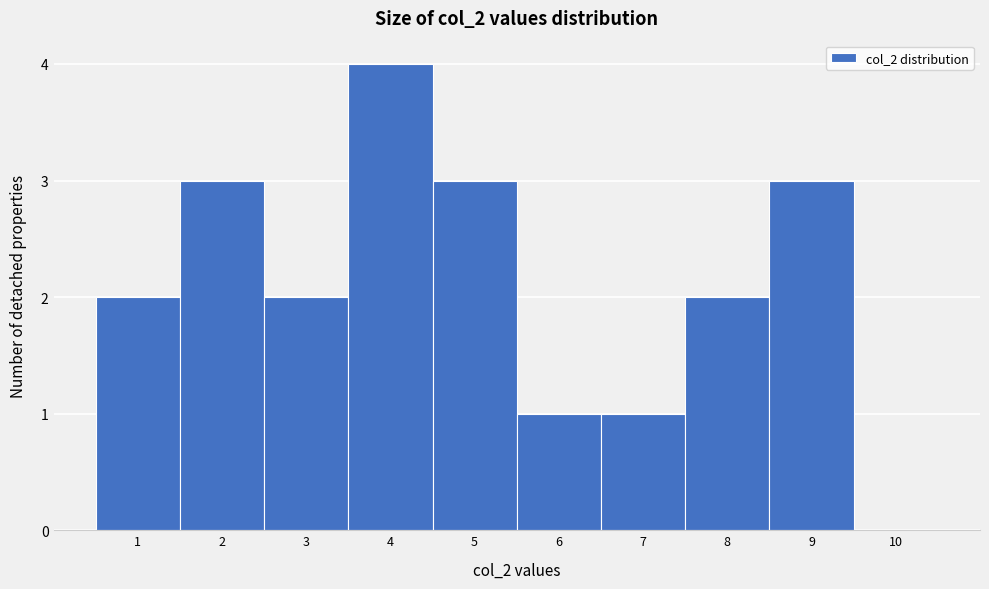

Reading left to right, list every bar in this chart as the range it spans on the x-axis followed by its height. The values are not printed on the chart, so give them approximately, as read against the axis.

0.5 to 1.5: 2
1.5 to 2.5: 3
2.5 to 3.5: 2
3.5 to 4.5: 4
4.5 to 5.5: 3
5.5 to 6.5: 1
6.5 to 7.5: 1
7.5 to 8.5: 2
8.5 to 9.5: 3
9.5 to 10.5: 0